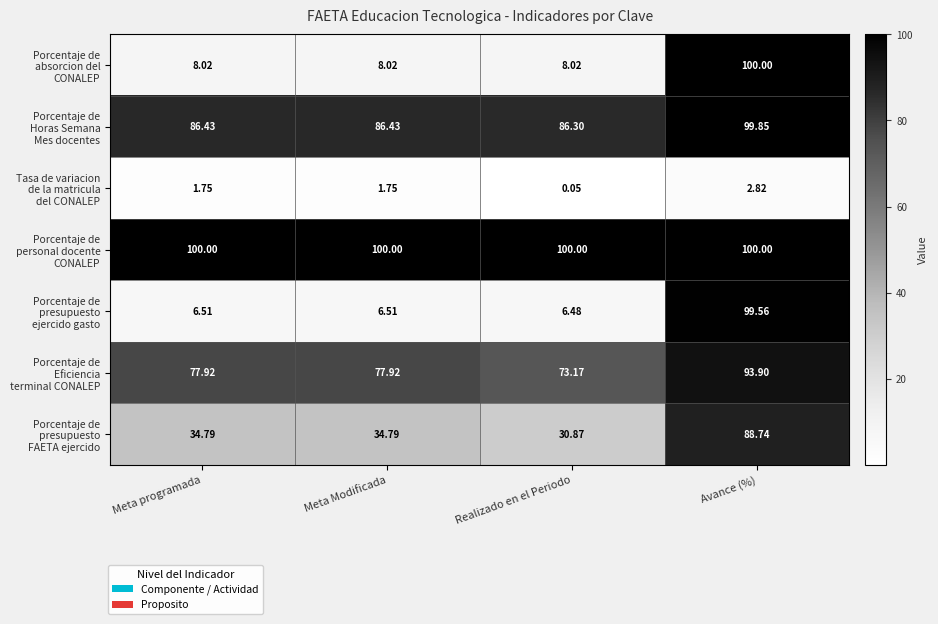

At which category does the chart reach its minimum across all series?

Realizado en el Periodo